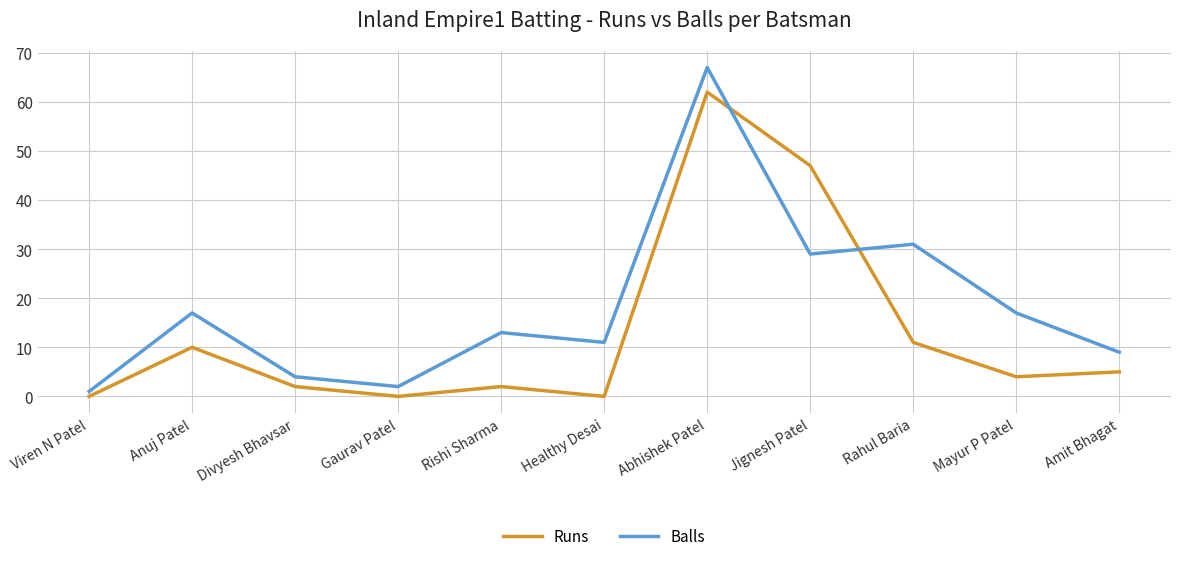

What is the spread (max minus min) of values at Rahul Baria?

20